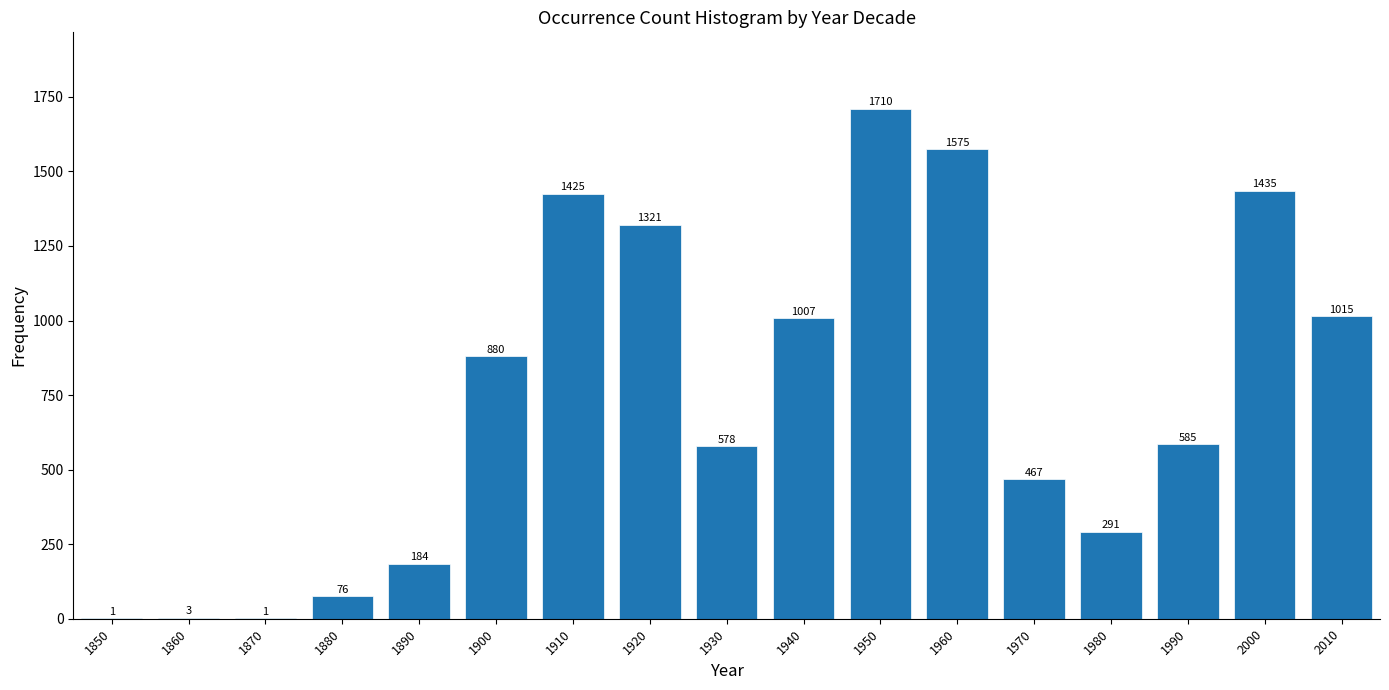

Reading right to left, transcribe all the data shown in this chart.

2010=1015	2000=1435	1990=585	1980=291	1970=467	1960=1575	1950=1710	1940=1007	1930=578	1920=1321	1910=1425	1900=880	1890=184	1880=76	1870=1	1860=3	1850=1